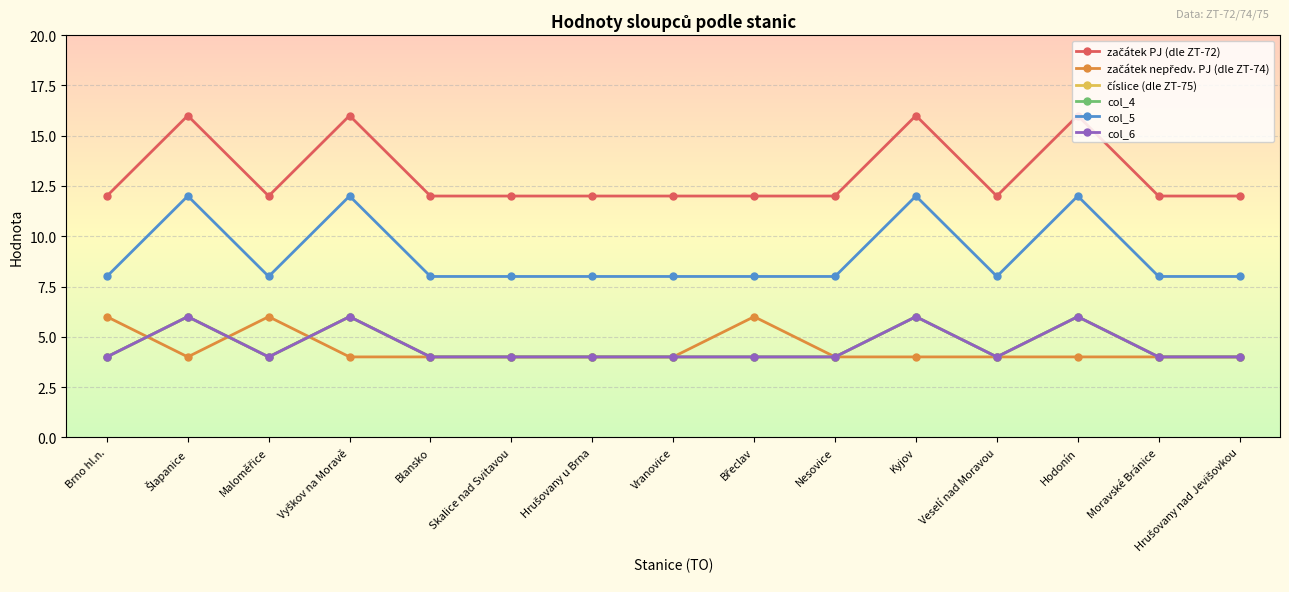

Which series has the largest total across all categories?

začátek PJ (dle ZT-72)